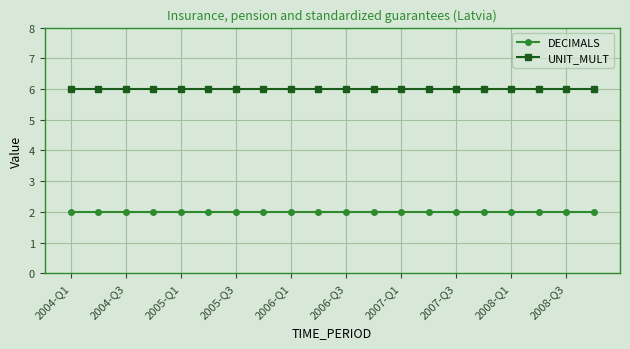

What is the lowest value of the UNIT_MULT series?

6